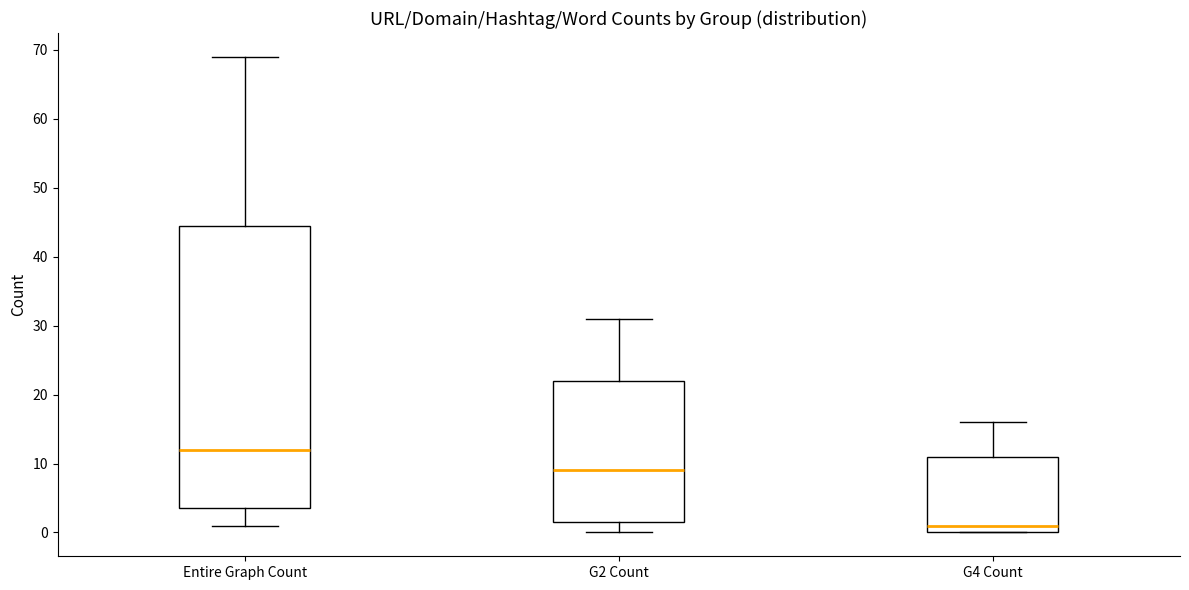

Which box has the highest median line?

Entire Graph Count